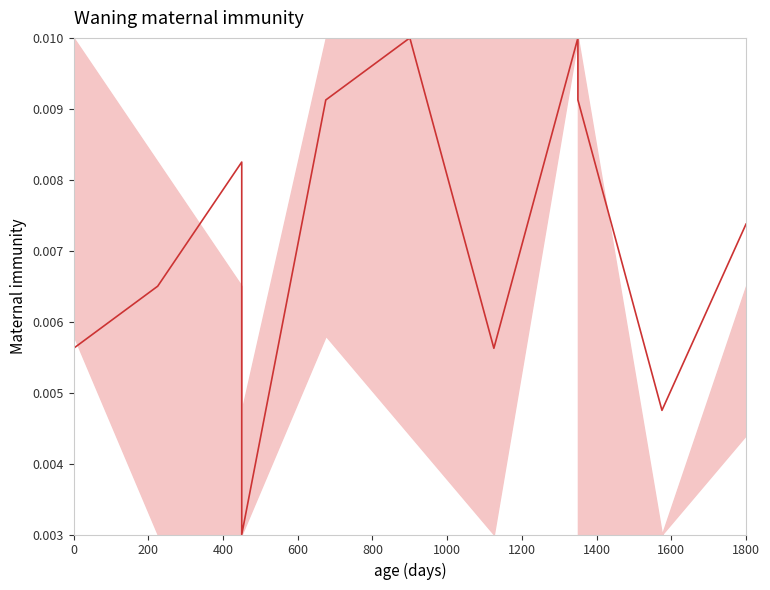

What position from the left is 1200?

7